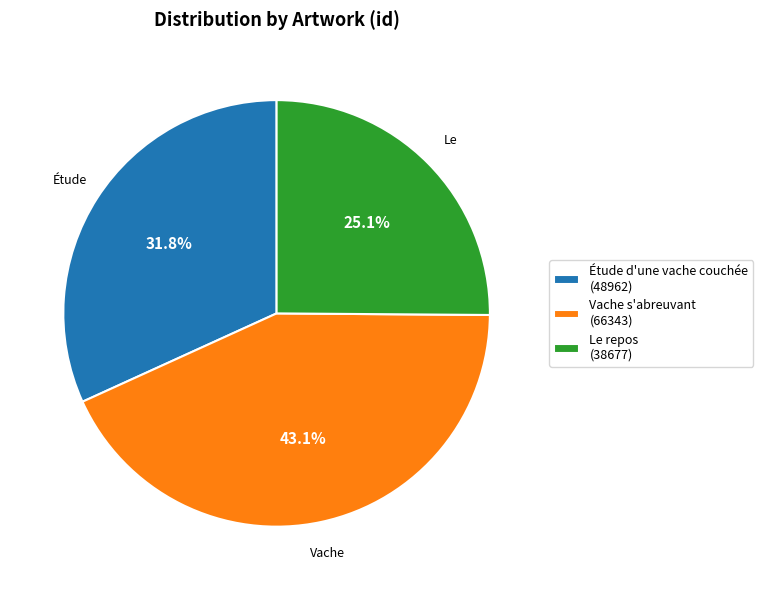

Count the number of slices in the pie.

3